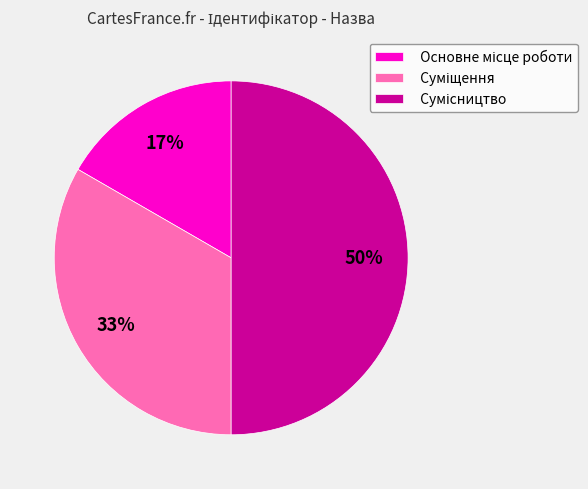

To the nearest percent, what is the difference between the largest and smallest slice percentages?

33%